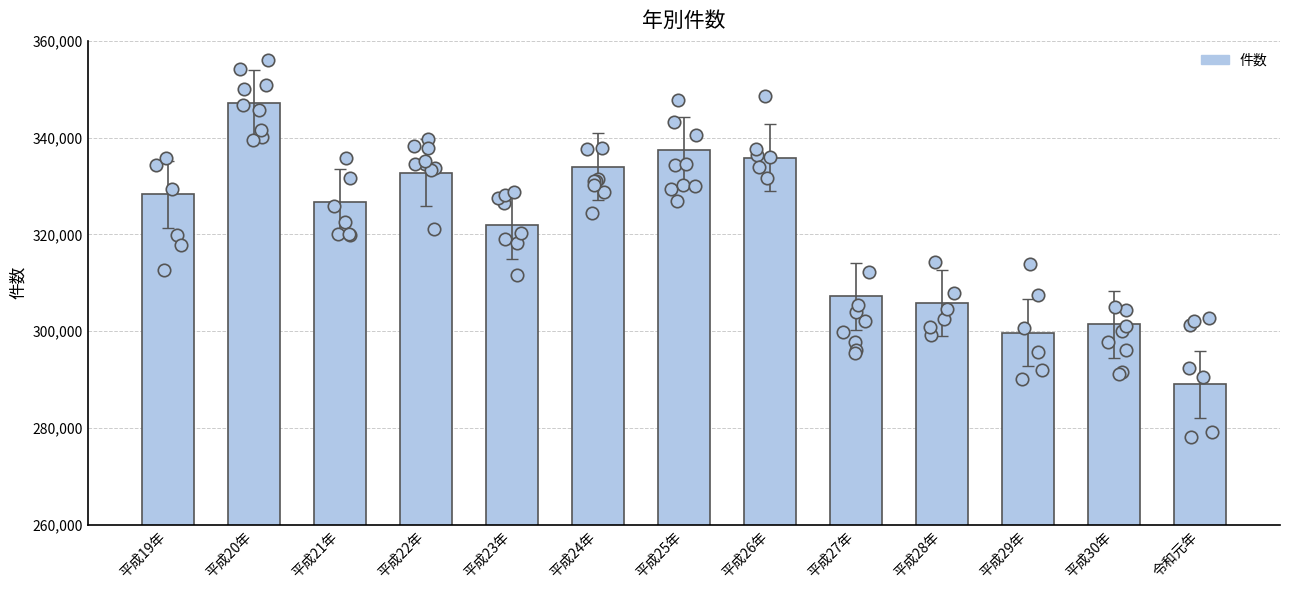

What is the change in value from 平成25年 to 平成30年?

-36000